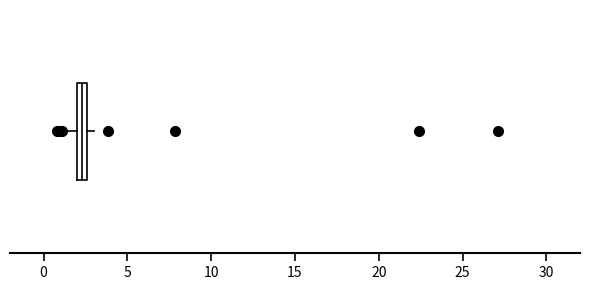

Where is the right edge of the box on the x-axis? The values are not printed on the chart, so give them approximately, as read against the axis.

2.5